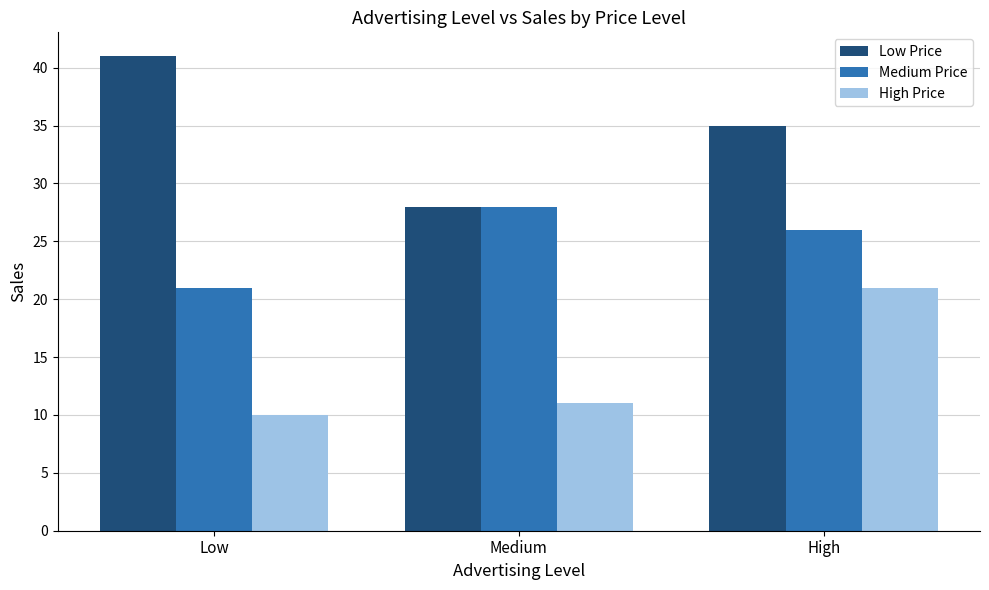

List the series in order of their peak value, lowest first.

High Price, Medium Price, Low Price